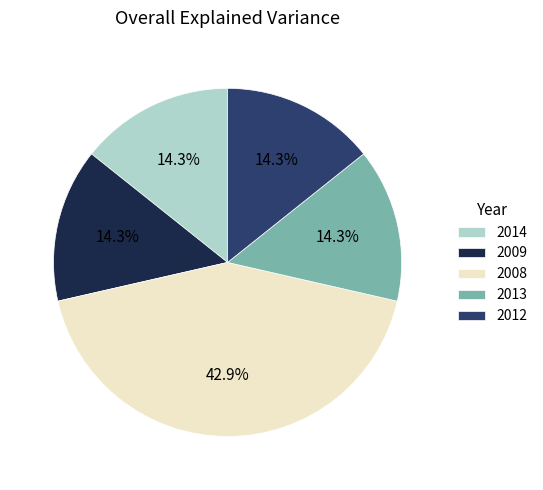

Is there any slice that represents more than half of the pie?

No